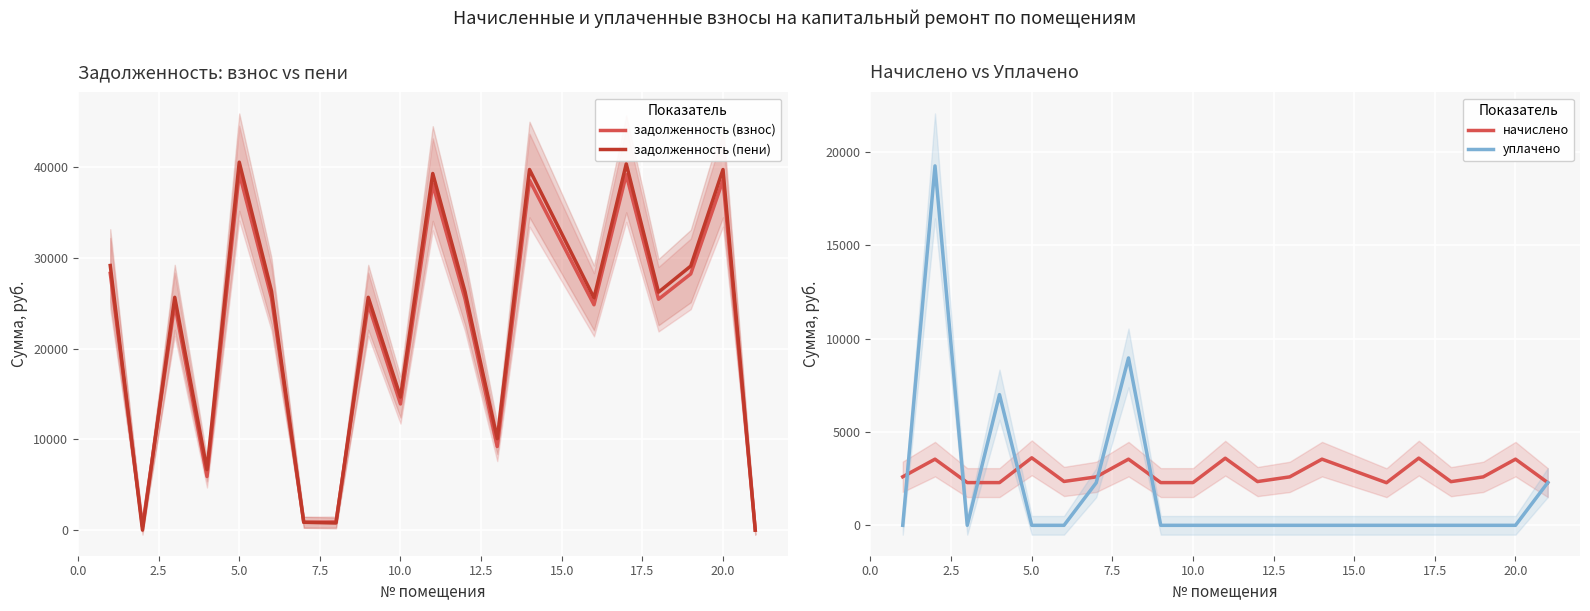

What is the maximum value for задолженность (пени)?

40575.1